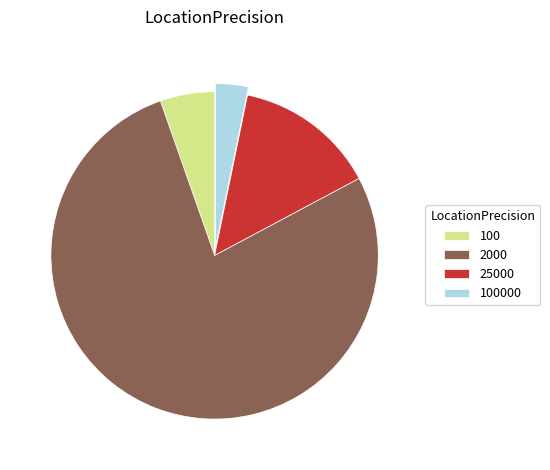

Is it true that 100 is 20% of the pie?

False